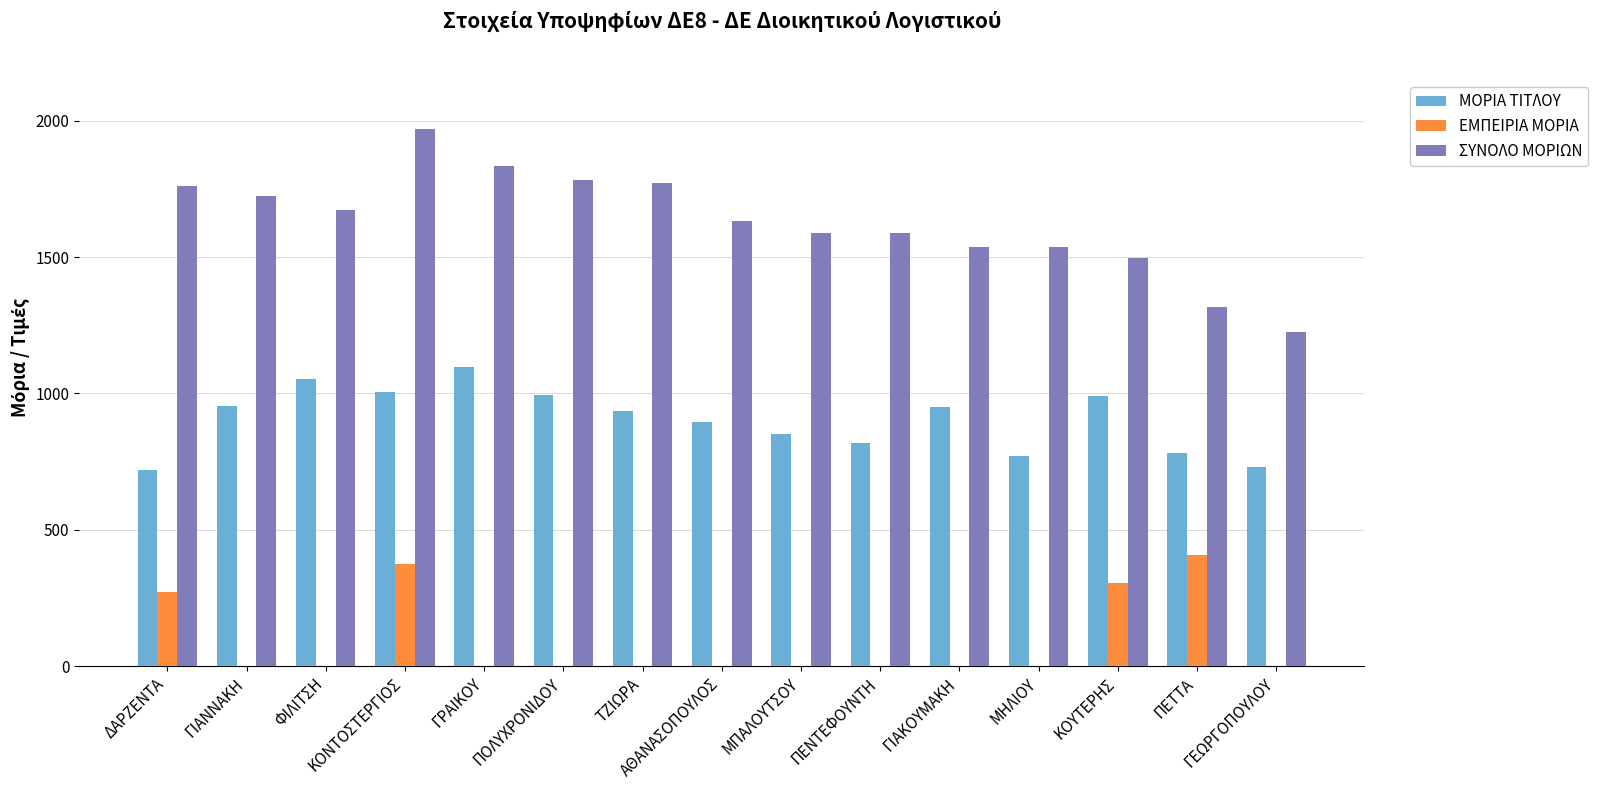

Which series has the largest total across all categories?

ΣΥΝΟΛΟ ΜΟΡΙΩΝ